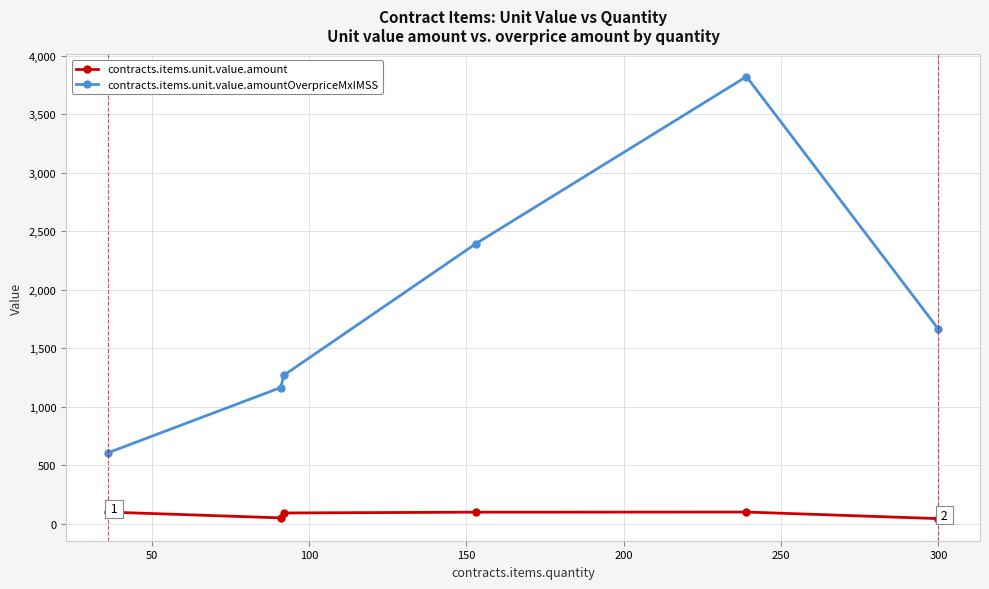

What is the average value of the contracts.items.unit.value.amountOverpriceMxIMSS series?

1820.1